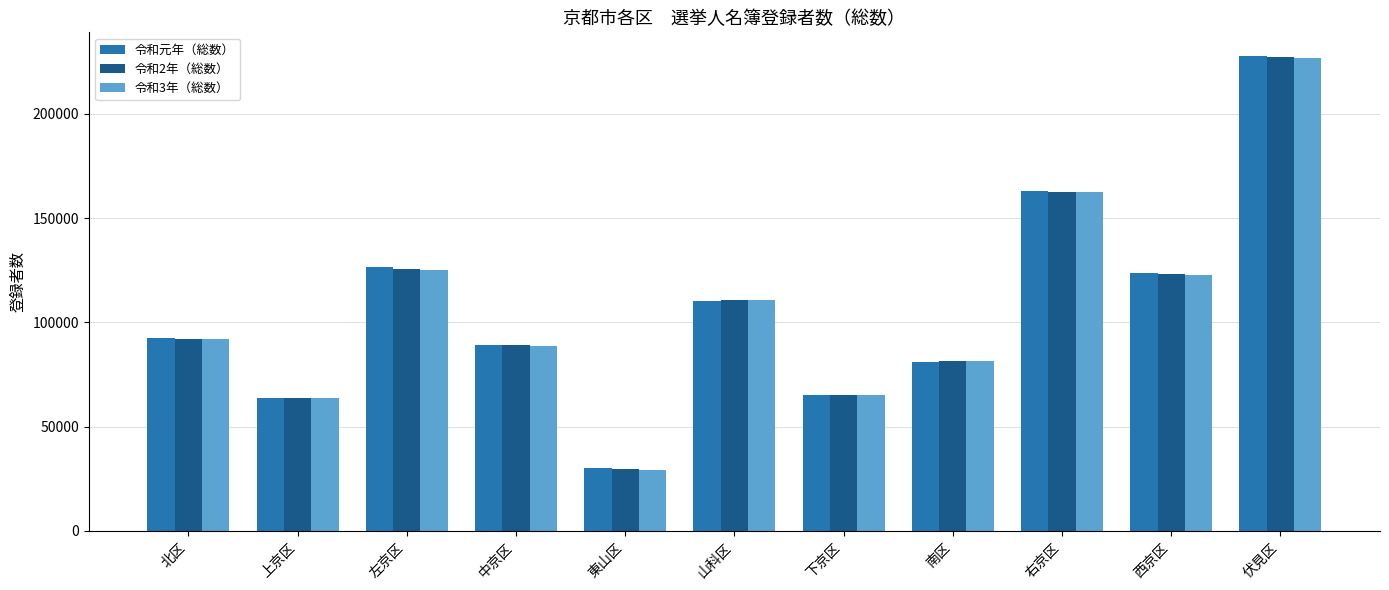

How many data points does each series have?

11